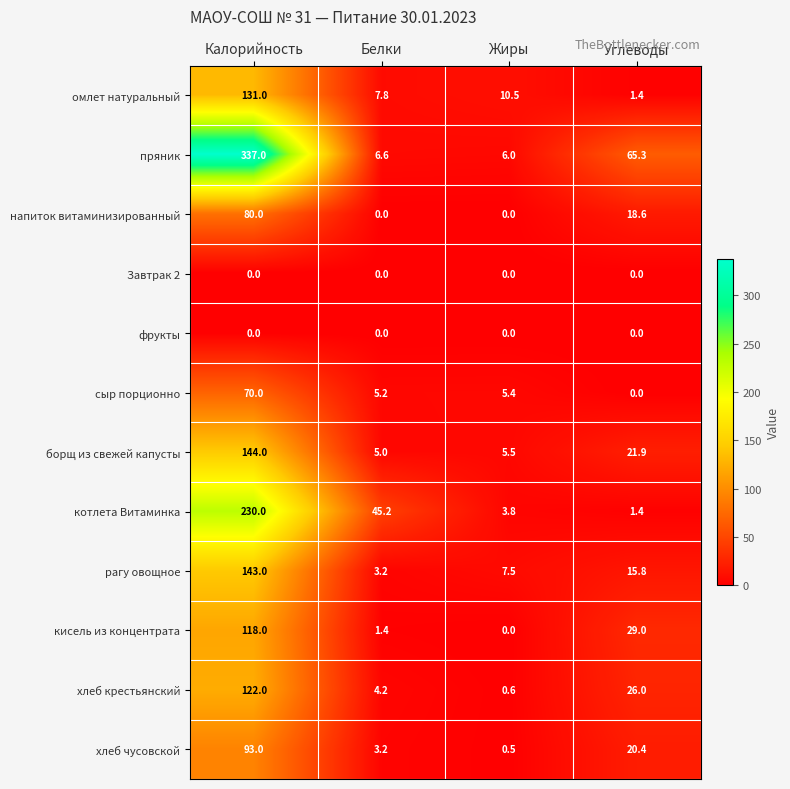

At which category is the sum across all series the highest?

Калорийность